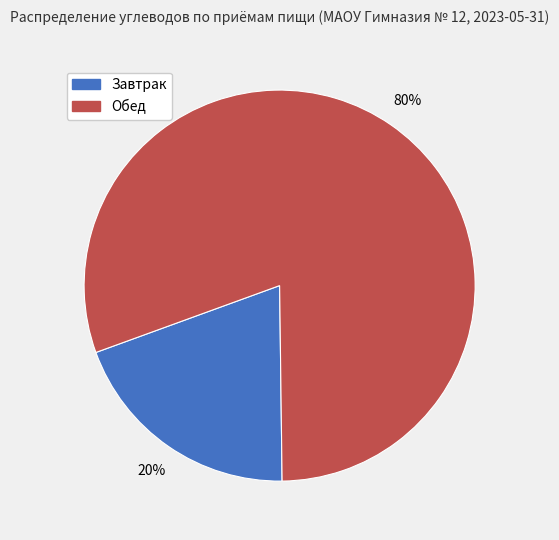

Approximately how many times larger is the value at Завтрак compared to Обед?

0.2